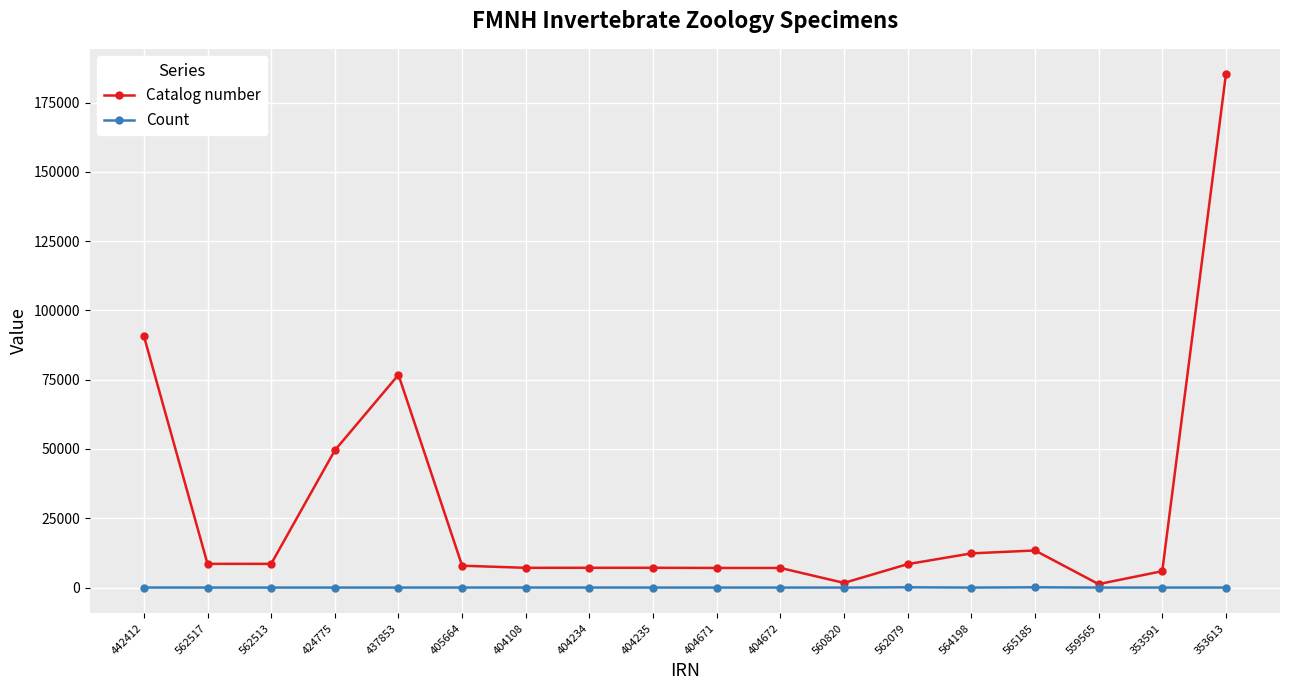

What is the difference between the highest and lowest values at 353613?

185107